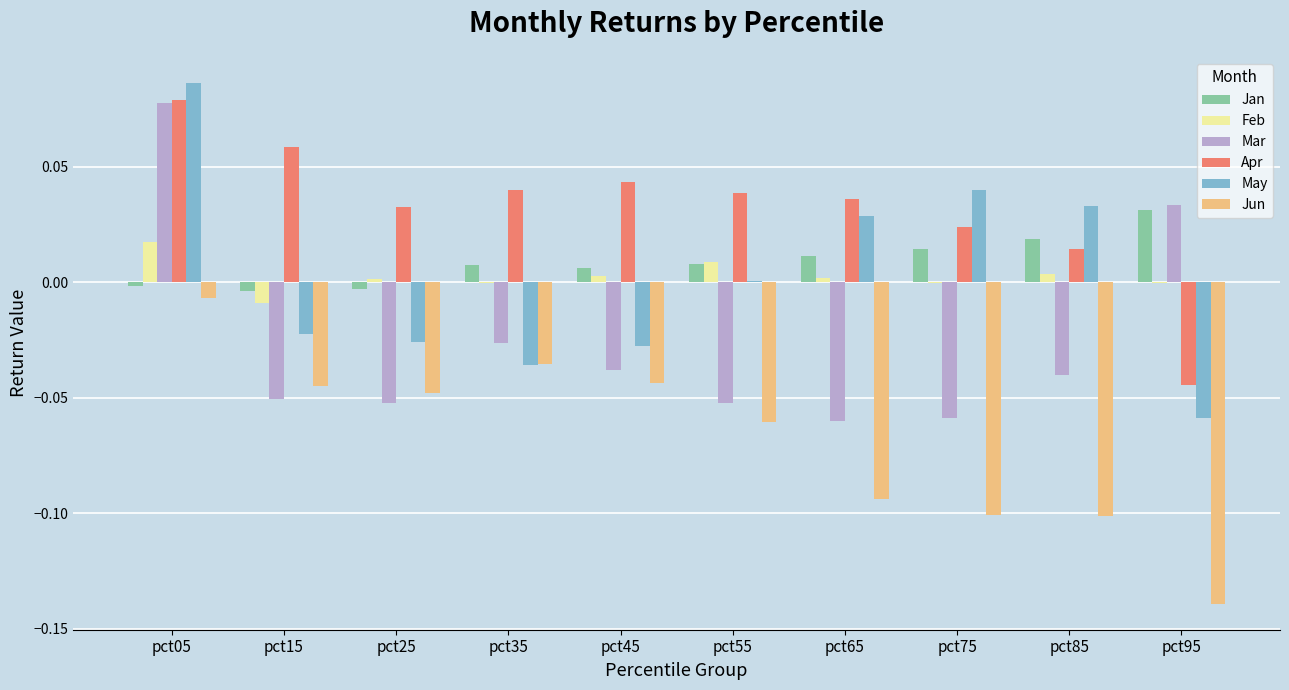

How many data points in Apr are above 0?

9